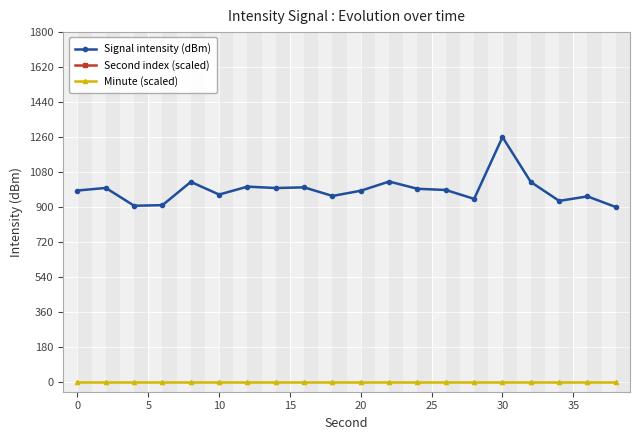

True or false: Signal intensity (dBm) and Minute (scaled) cross at least once.

False